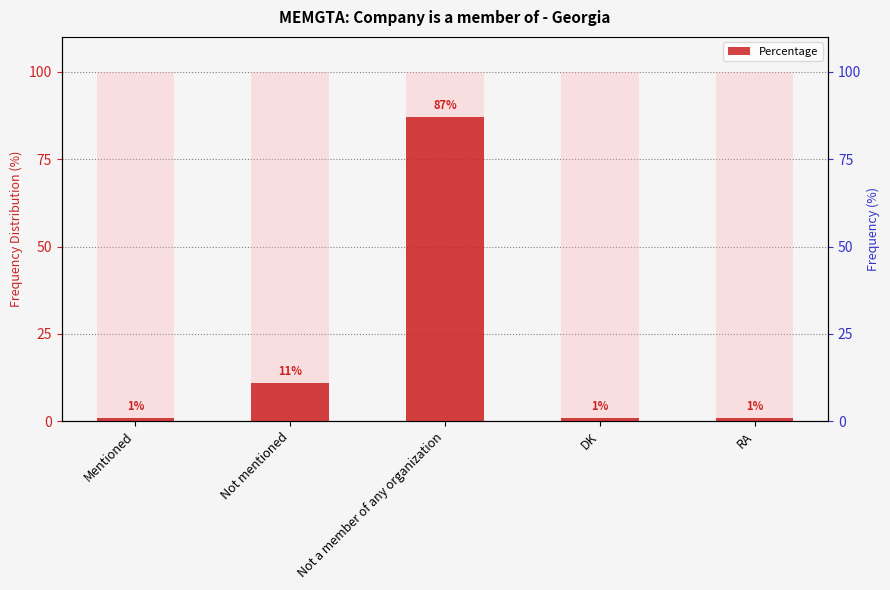

Which label corresponds to the smallest value in the chart?

Mentioned